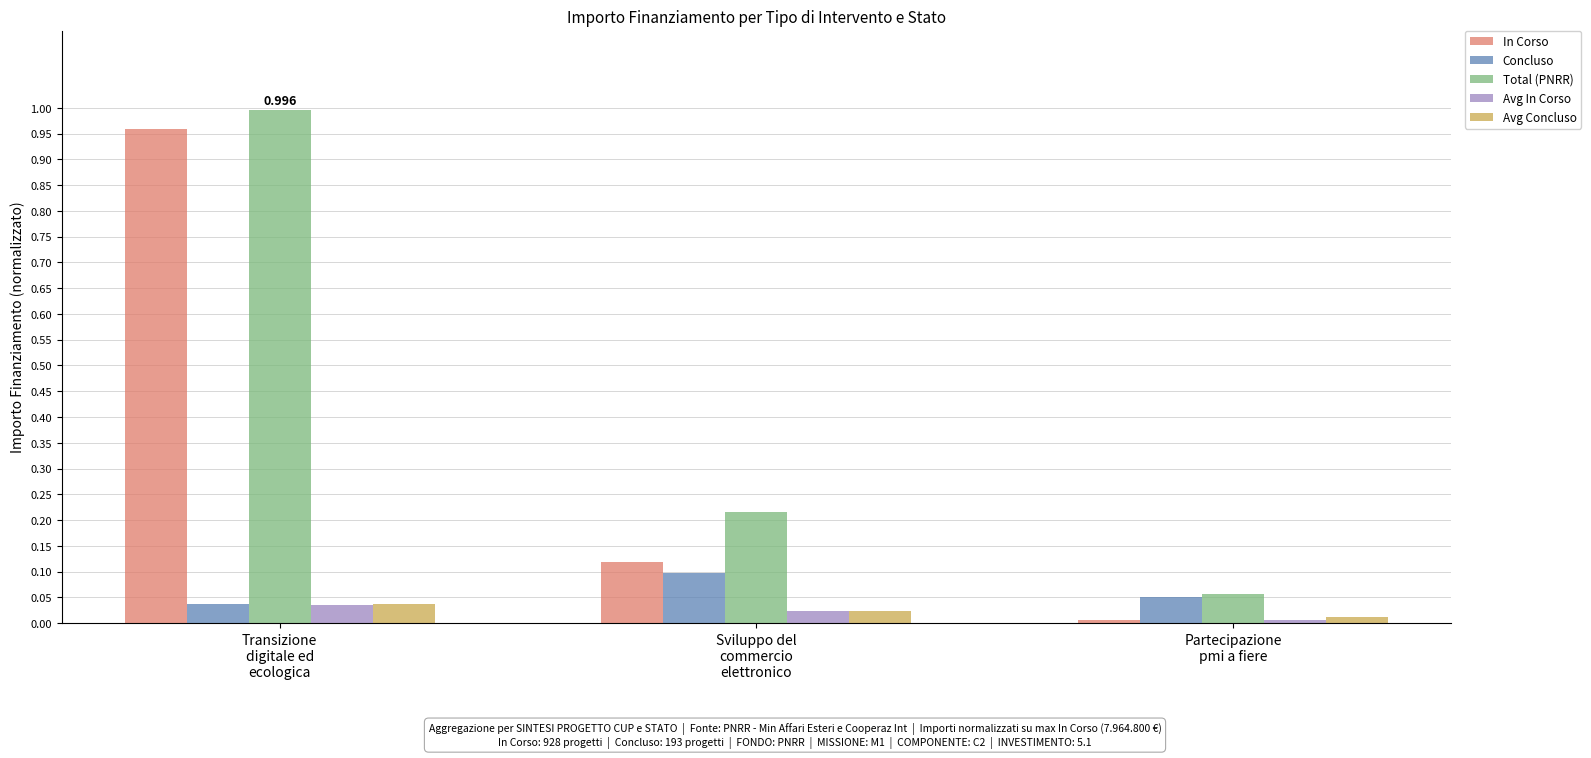

Is it true that Total (PNRR) equals 0.1 at Sviluppo del
commercio
elettronico?

False